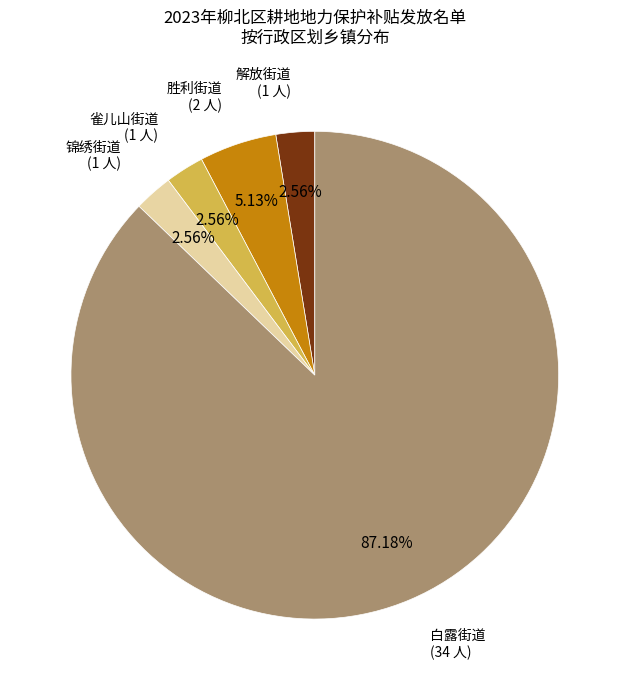

Is there any slice that represents more than half of the pie?

Yes